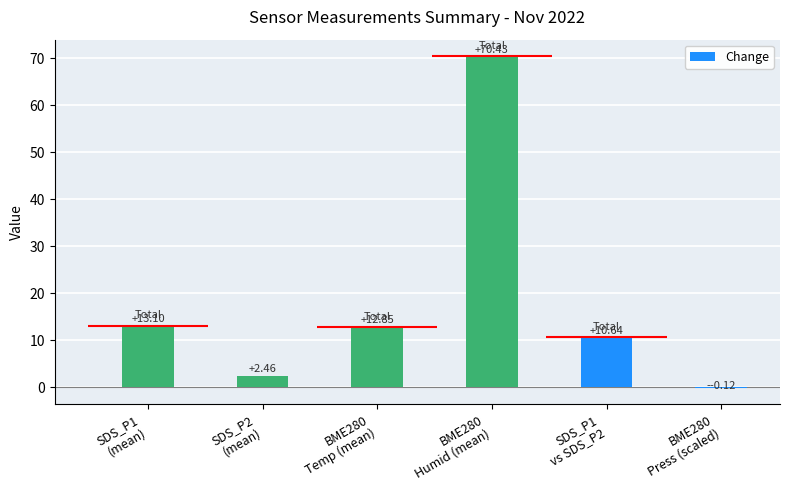

What is the difference between the second highest and minimum values?

13.2